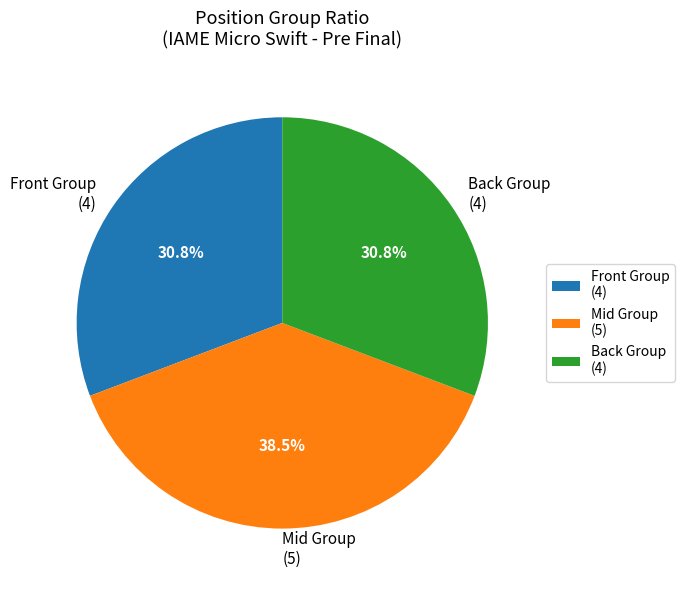

Which category has the biggest portion of the pie?

Mid Group (5)